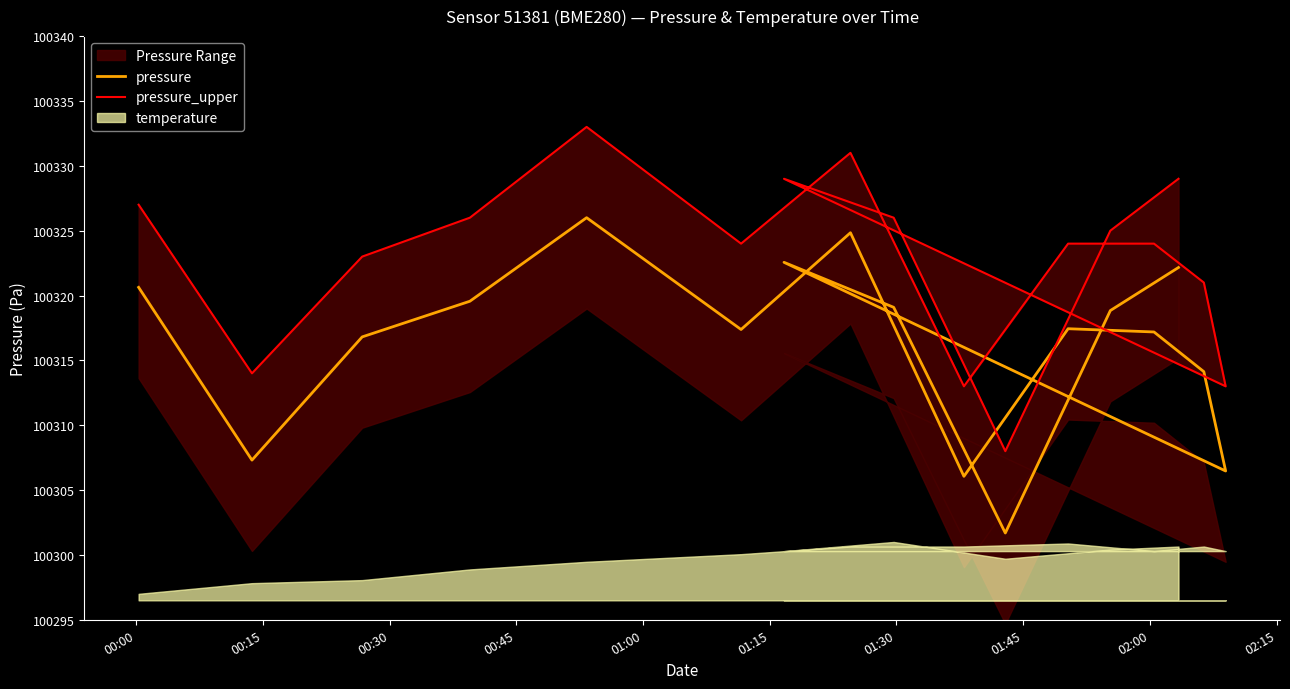

Reading left to right, transcribe all the data shown in this chart.

pressure: 100320.6	100307.3	100316.8	100319.6	100326.0	100317.4	100324.8	100306.1	100317.4	100317.2	100314.1	100306.5	100322.6	100319.1	100301.7	100318.8	100322.2
pressure_upper: 100327.0	100314.0	100323.0	100326.0	100333.0	100324.0	100331.0	100313.0	100324.0	100324.0	100321.0	100313.0	100329.0	100326.0	100308.0	100325.0	100329.0